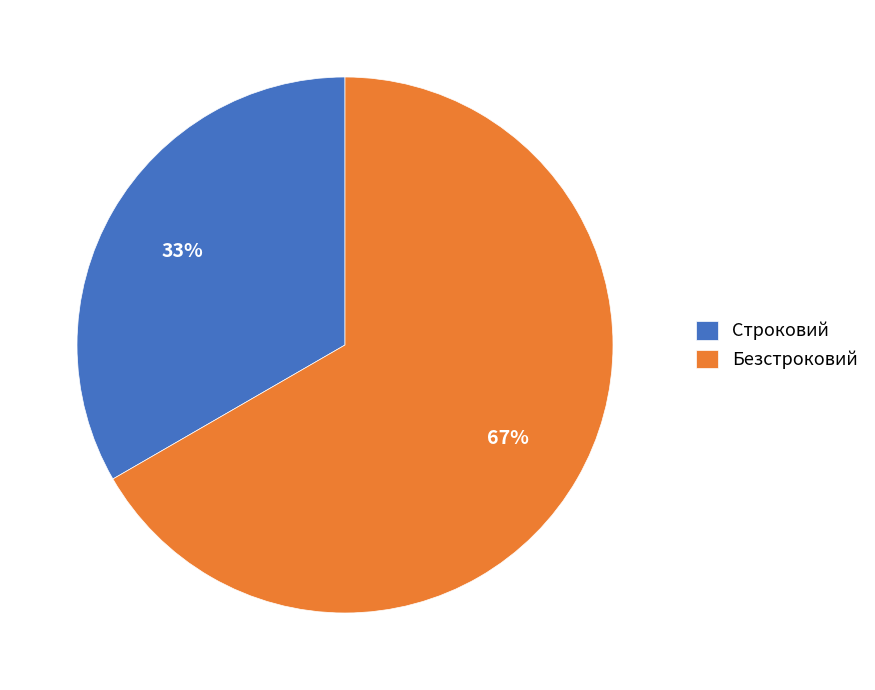

To the nearest percent, what is the combined percentage of Безстроковий and Строковий?

100%